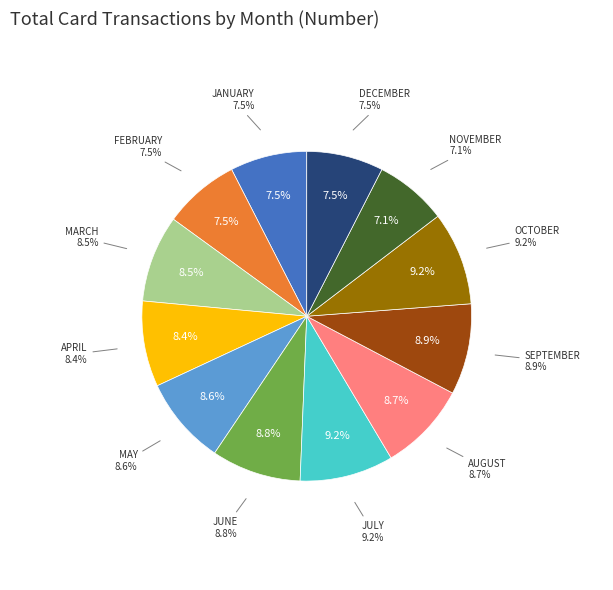

What percentage do JULY and FEBRUARY together represent?

16.7%